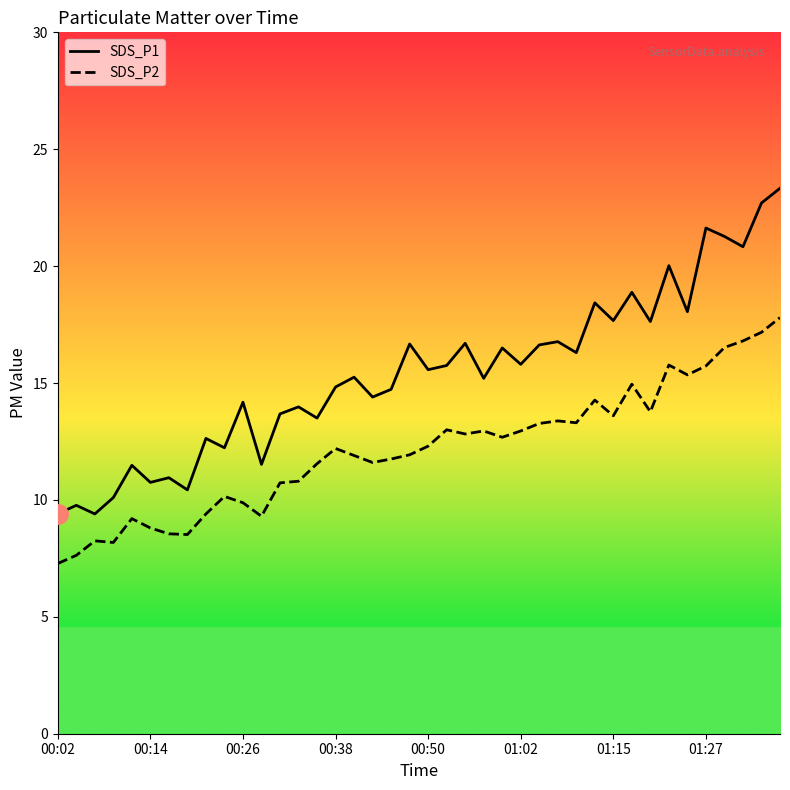

Reading left to right, extract all data points from this chart.

SDS_P1: 00:02=9.4	00:04=9.8	00:06=9.4	00:09=10.1	00:11=11.5	00:14=10.8	00:16=10.9	00:19=10.4	00:21=12.6	00:23=12.2	00:26=14.2	00:28=11.5	00:31=13.7	00:33=14.0	00:36=13.5	00:38=14.8	00:41=15.2	00:43=14.4	00:45=14.7	00:48=16.7	00:50=15.6	00:53=15.8	00:55=16.7	00:58=15.2	01:00=16.5	01:02=15.8	01:05=16.6	01:07=16.8	01:10=16.3	01:12=18.4	01:15=17.7	01:17=18.9	01:20=17.6	01:22=20.0	01:25=18.1	01:27=21.6	01:29=21.3	01:32=20.8	01:34=22.7	01:37=23.3
SDS_P2: 00:02=7.3	00:04=7.6	00:06=8.2	00:09=8.2	00:11=9.2	00:14=8.8	00:16=8.6	00:19=8.5	00:21=9.4	00:23=10.2	00:26=9.9	00:28=9.3	00:31=10.7	00:33=10.8	00:36=11.6	00:38=12.2	00:41=11.9	00:43=11.6	00:45=11.8	00:48=11.9	00:50=12.3	00:53=13.0	00:55=12.8	00:58=12.9	01:00=12.7	01:02=12.9	01:05=13.3	01:07=13.4	01:10=13.3	01:12=14.3	01:15=13.6	01:17=14.9	01:20=13.8	01:22=15.8	01:25=15.3	01:27=15.7	01:29=16.5	01:32=16.8	01:34=17.2	01:37=17.8